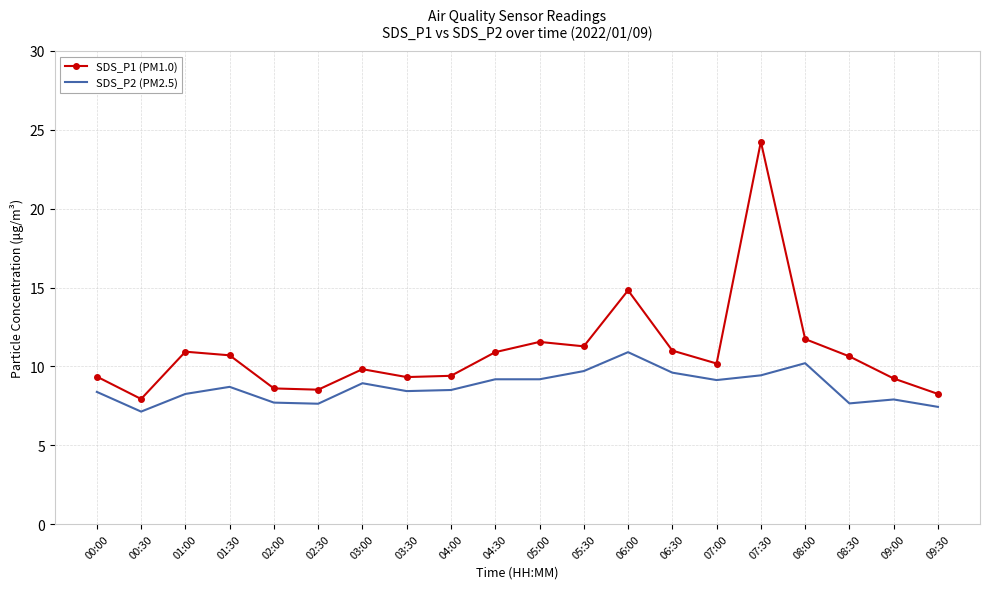

What is the total value across all series at 04:30?

20.1